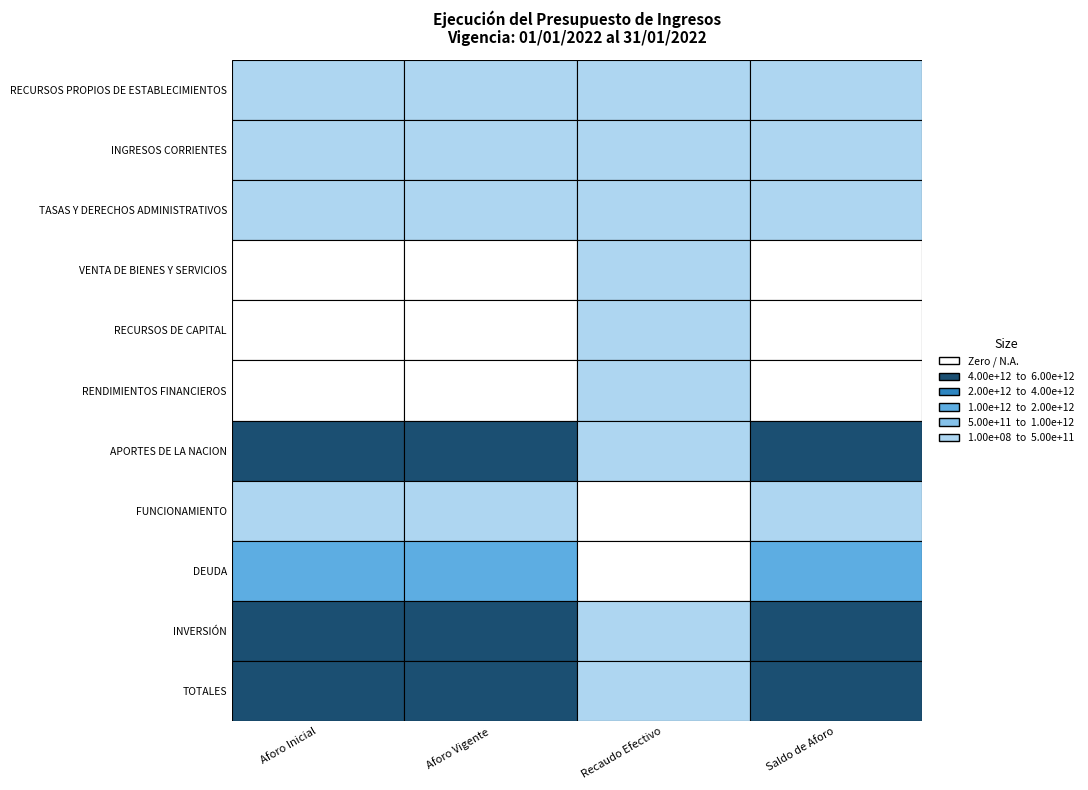

What is the sum of the INGRESOS CORRIENTES values at Aforo Vigente and Aforo Inicial?

369141648624.0